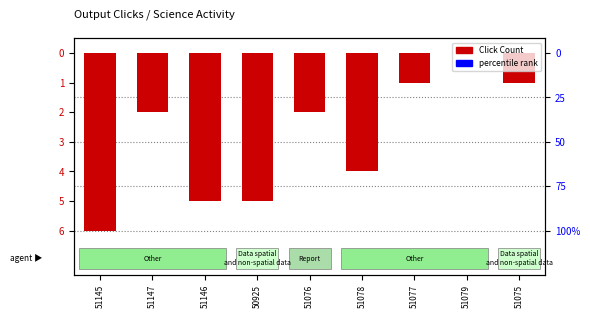

Are the bars grouped side by side (vs. stacked)?

No